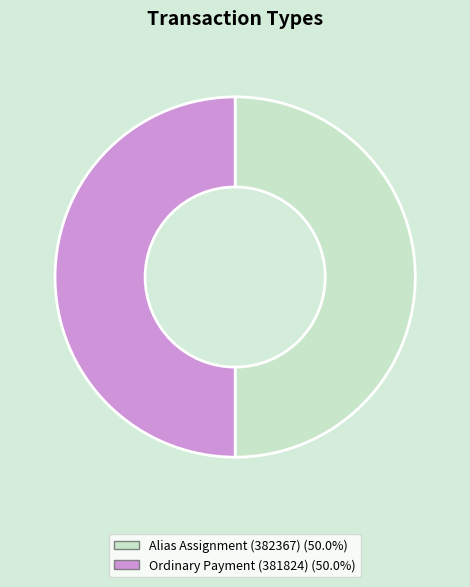

Do Ordinary Payment (381824) and Alias Assignment (382367) together represent more than half of the pie?

Yes